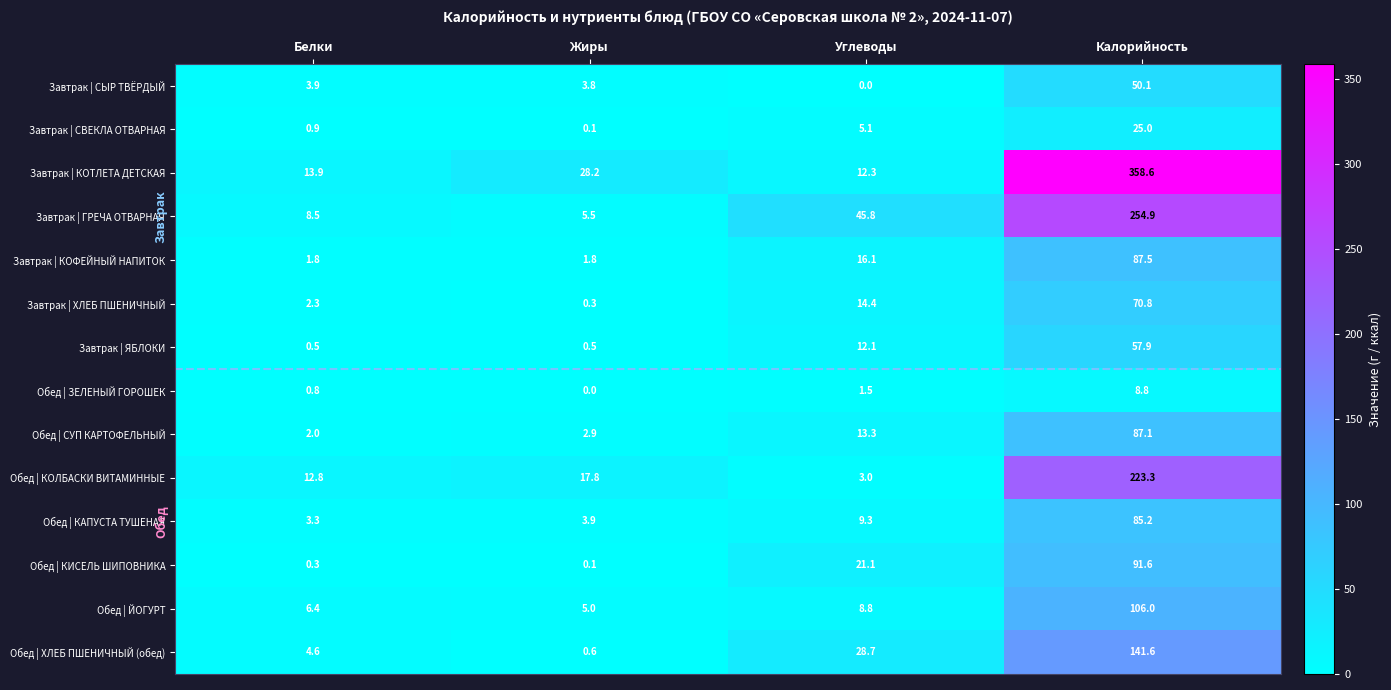

Which series has the largest total across all categories?

Завтрак | КОТЛЕТА ДЕТСКАЯ